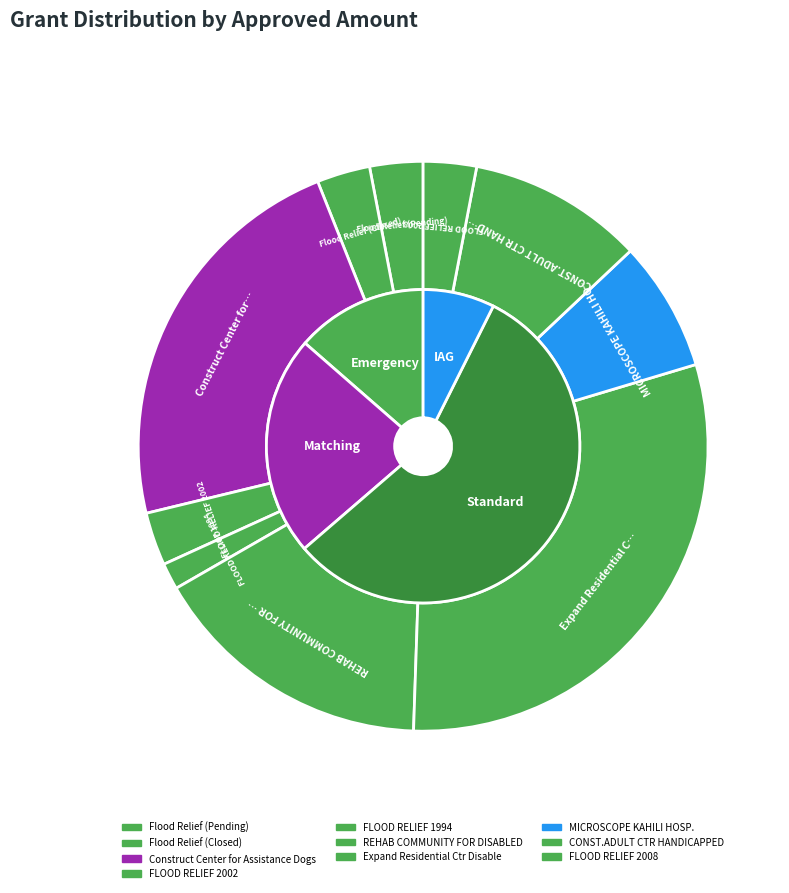

To the nearest percent, what portion does Flood Relief (Closed) represent?

3%